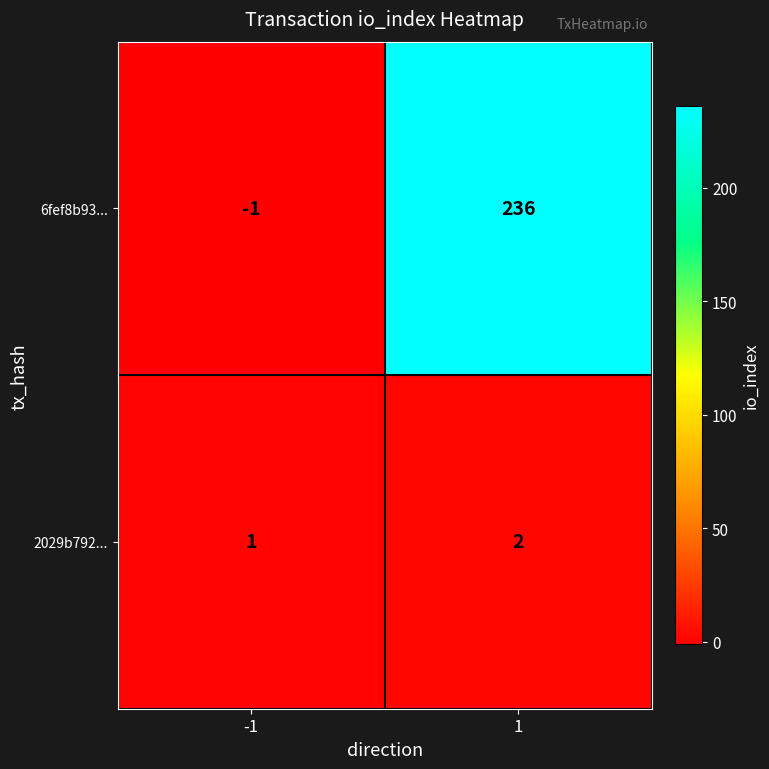

What value does the 6fef8b93... series have at 1?

236